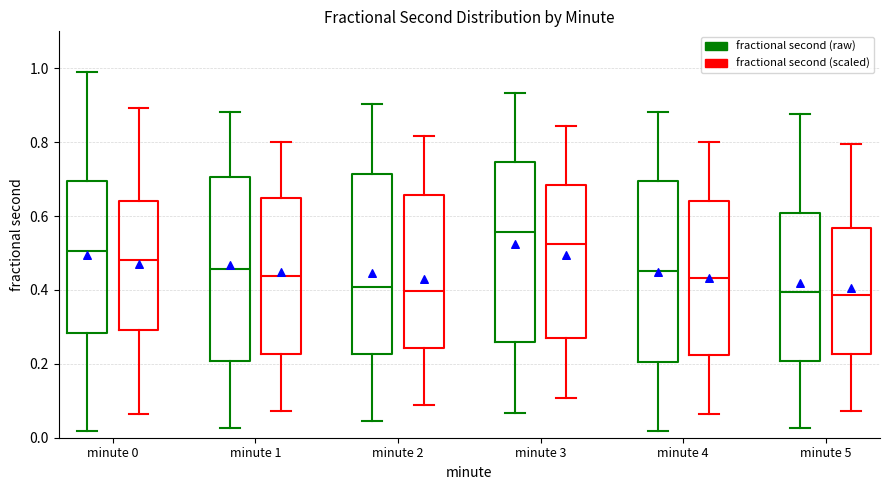

Reading left to right, read every box against the y-axis: the position of its median line, the range the box covers, and the ends of its whiskers. The values are not printed on the chart, so give them approximately, as read against the axis.

minute 0 (fractional second (raw)): median 0.50, box 0.28 to 0.70, whiskers 0.02 to 1.00
minute 0 (fractional second (scaled)): median 0.48, box 0.30 to 0.64, whiskers 0.06 to 0.90
minute 1 (fractional second (raw)): median 0.46, box 0.20 to 0.70, whiskers 0.02 to 0.88
minute 1 (fractional second (scaled)): median 0.44, box 0.22 to 0.64, whiskers 0.08 to 0.80
minute 2 (fractional second (raw)): median 0.40, box 0.22 to 0.72, whiskers 0.04 to 0.90
minute 2 (fractional second (scaled)): median 0.40, box 0.24 to 0.66, whiskers 0.08 to 0.82
minute 3 (fractional second (raw)): median 0.56, box 0.26 to 0.74, whiskers 0.06 to 0.94
minute 3 (fractional second (scaled)): median 0.52, box 0.28 to 0.68, whiskers 0.10 to 0.84
minute 4 (fractional second (raw)): median 0.46, box 0.20 to 0.70, whiskers 0.02 to 0.88
minute 4 (fractional second (scaled)): median 0.44, box 0.22 to 0.64, whiskers 0.06 to 0.80
minute 5 (fractional second (raw)): median 0.40, box 0.20 to 0.60, whiskers 0.02 to 0.88
minute 5 (fractional second (scaled)): median 0.38, box 0.22 to 0.56, whiskers 0.08 to 0.80